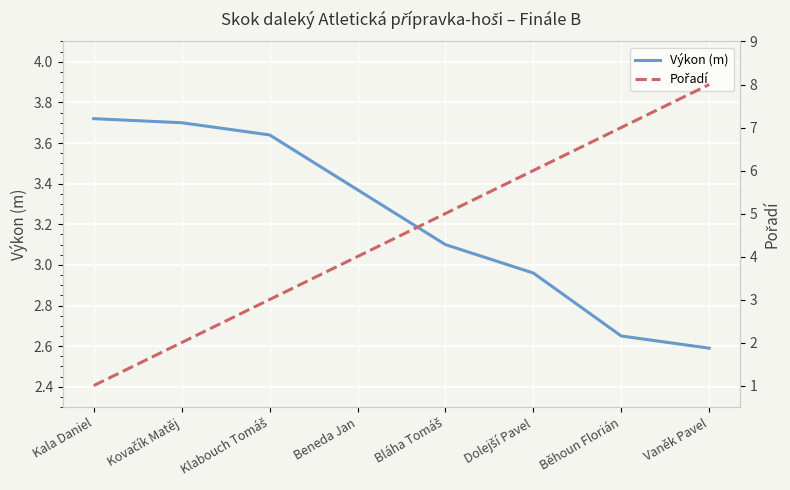

Count the Pořadí values in the range 3 to 7.

5